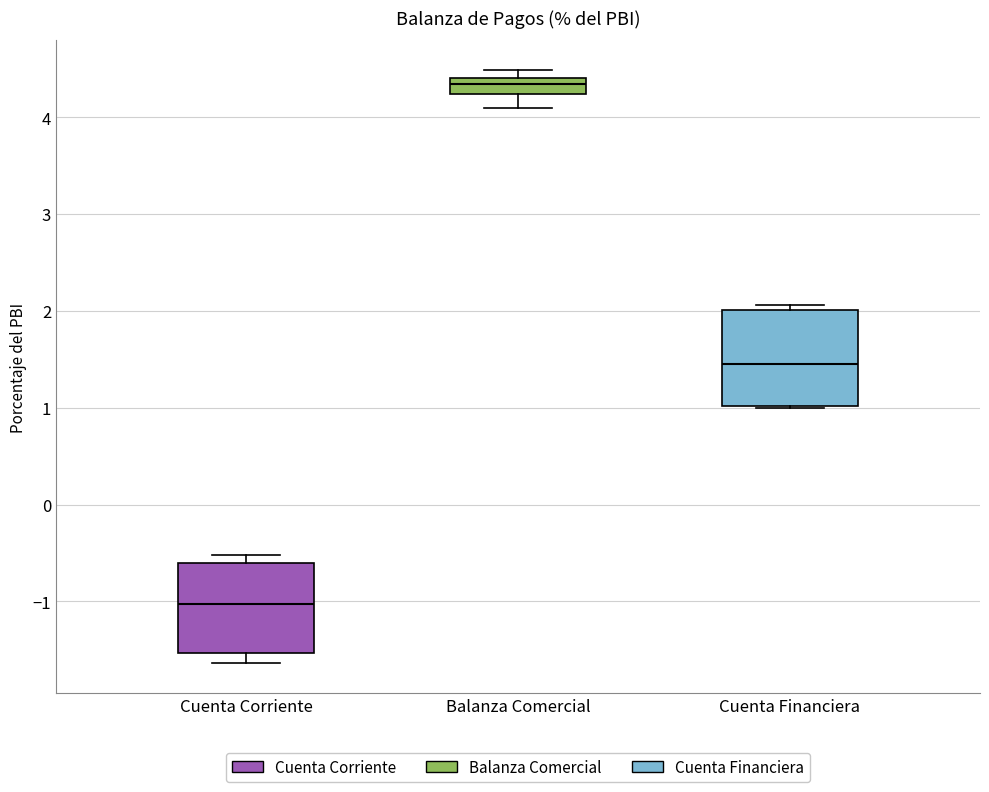

Reading left to right, read every box against the y-axis: the position of its median line, the range the box covers, and the ends of its whiskers. The values are not printed on the chart, so give them approximately, as read against the axis.

Cuenta Corriente: median -1.0, box -1.5 to -0.6, whiskers -1.6 to -0.5
Balanza Comercial: median 4.3, box 4.2 to 4.4, whiskers 4.1 to 4.5
Cuenta Financiera: median 1.5, box 1.0 to 2.0, whiskers 1.0 to 2.1